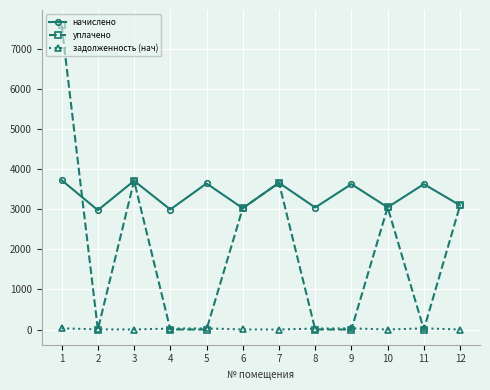

Rank the series by their average value, from lowest to highest.

задолженность (нач), уплачено, начислено